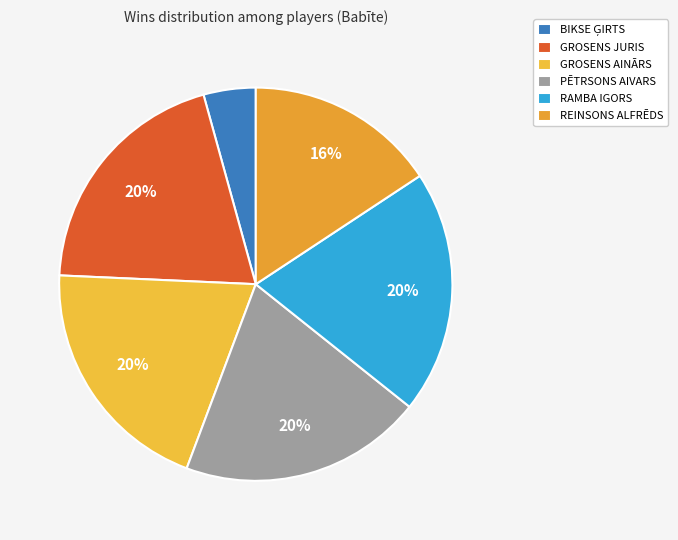

Is it true that PĒTRSONS AIVARS is 20% of the pie?

True